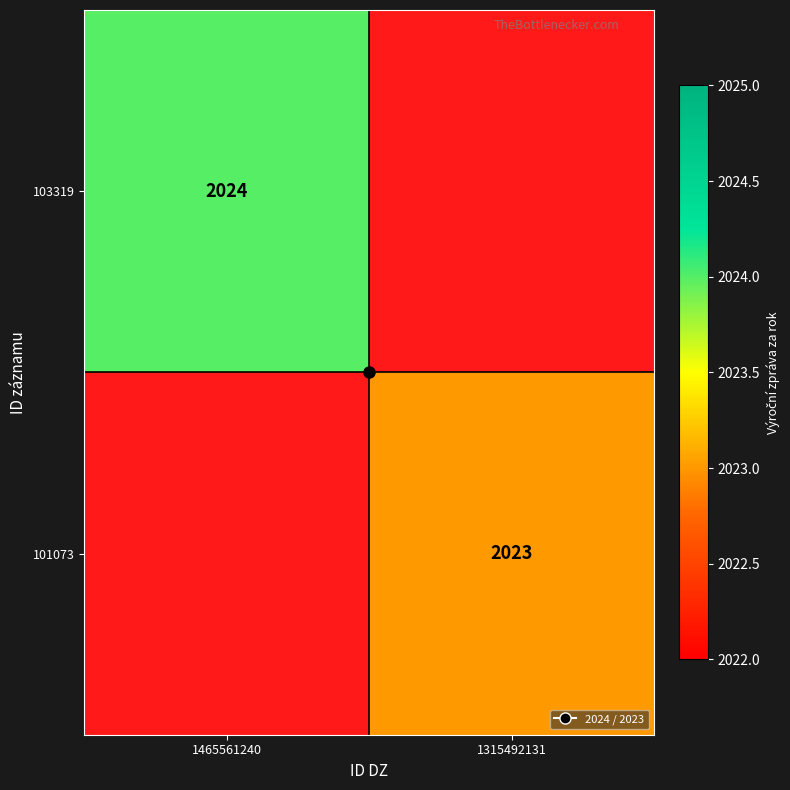

True or false: 103319 has a value of 2024.0 at 1465561240.

True